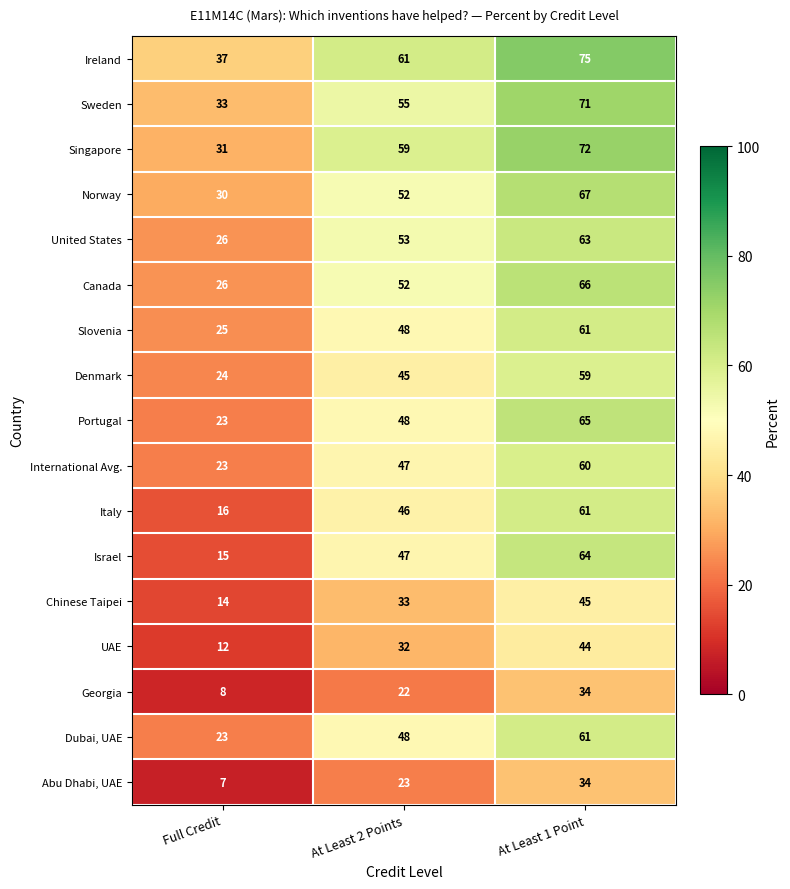

Which series has the largest total across all categories?

Ireland